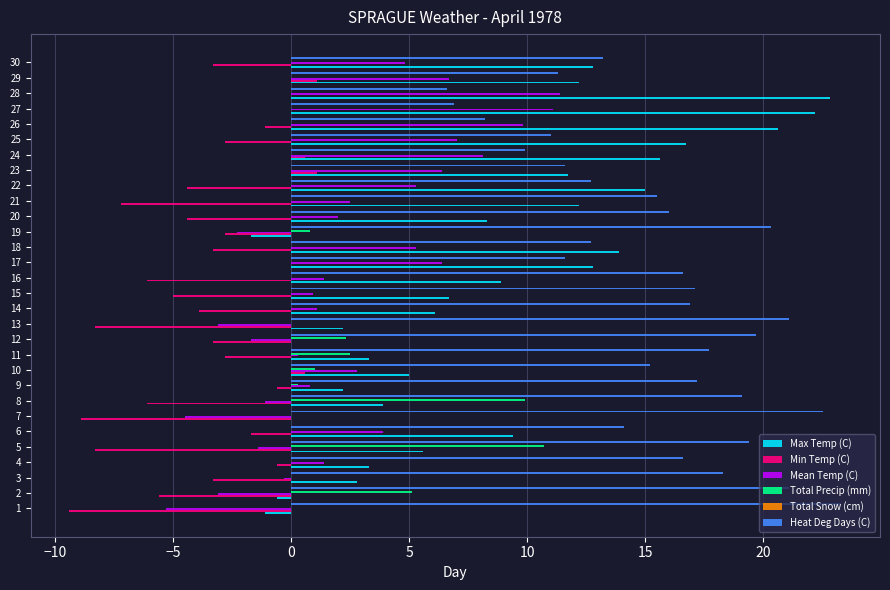

The value of Max Temp (C) at 16 is 8.9. True or false?

True